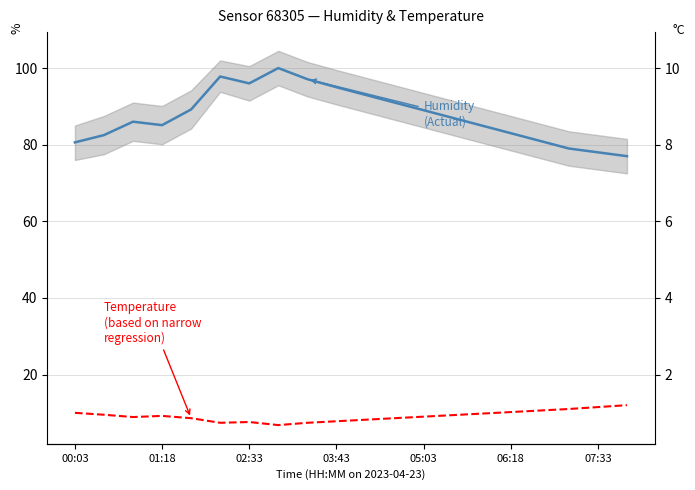

What is the label of the 6th point from the left?

06:18